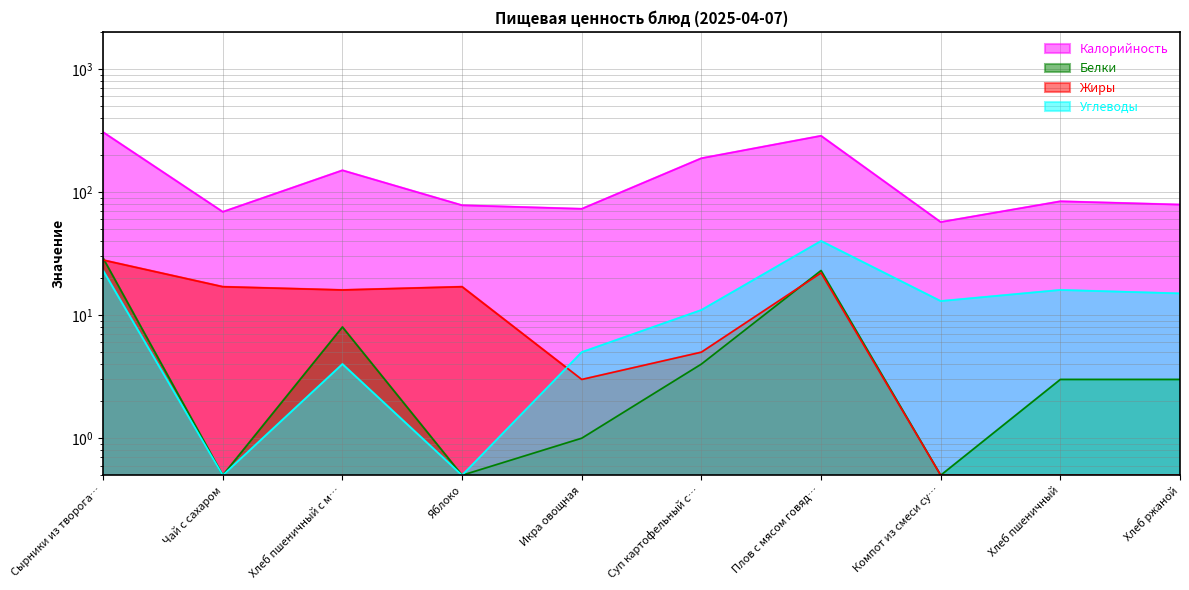

What is the label of the 10th point from the left?

Хлеб ржаной